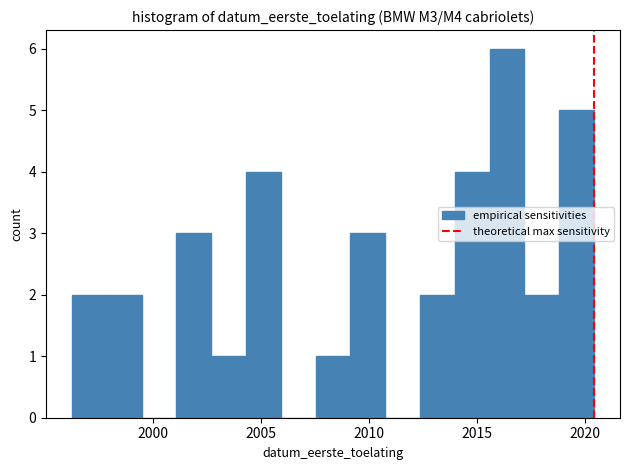

Read against the x-axis, roughly where is the centre of the tallest bar?

2016.5